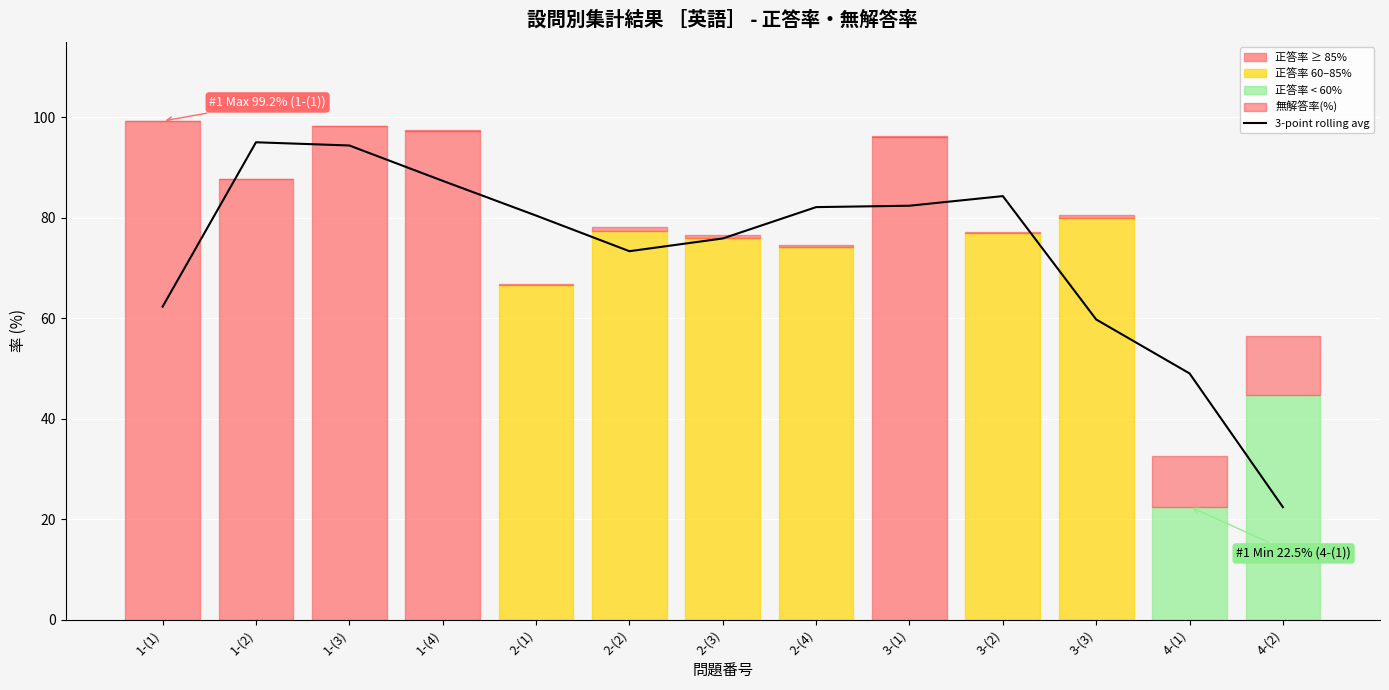

Reading left to right, list all the values displayed in this chart.

1-(1)=62.3	1-(2)=95.0	1-(3)=94.4	1-(4)=87.3	2-(1)=80.4	2-(2)=73.3	2-(3)=75.9	2-(4)=82.1	3-(1)=82.4	3-(2)=84.3	3-(3)=59.7	4-(1)=49.0	4-(2)=22.4